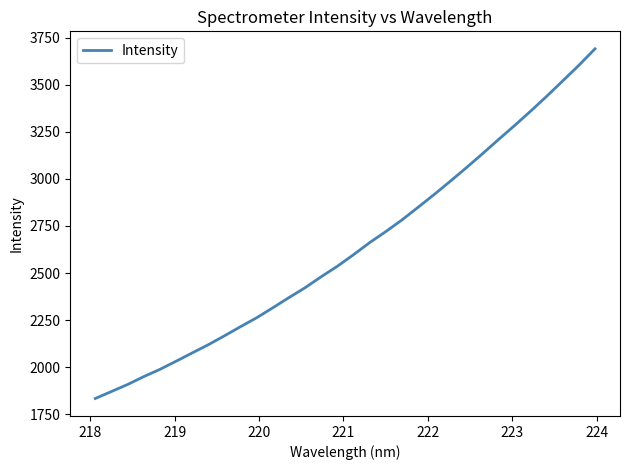

What is the maximum value shown in the chart?

3690.0